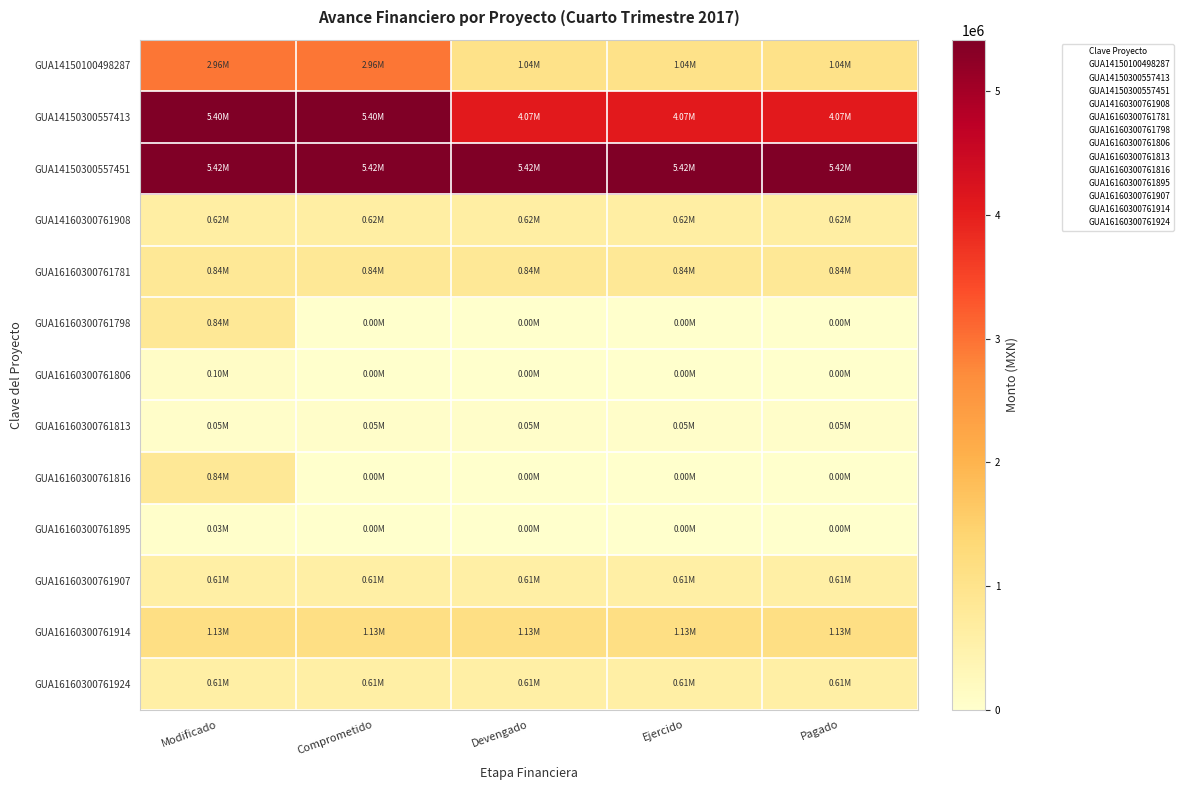

What is the spread (max minus min) of values at Modificado?

5387641.3